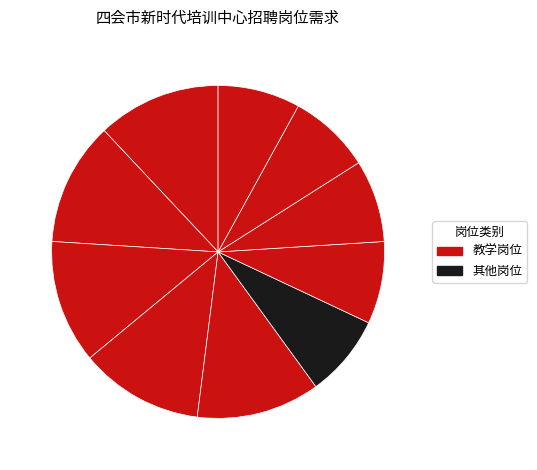

How many segments does this pie chart have?

10